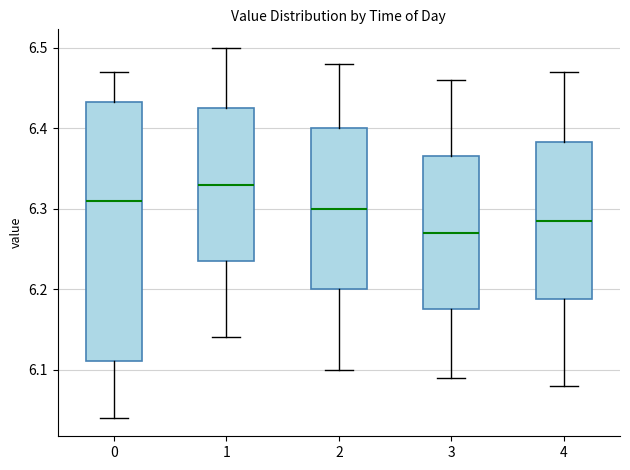

Which box is the tallest, from its lower edge to its upper edge?

0